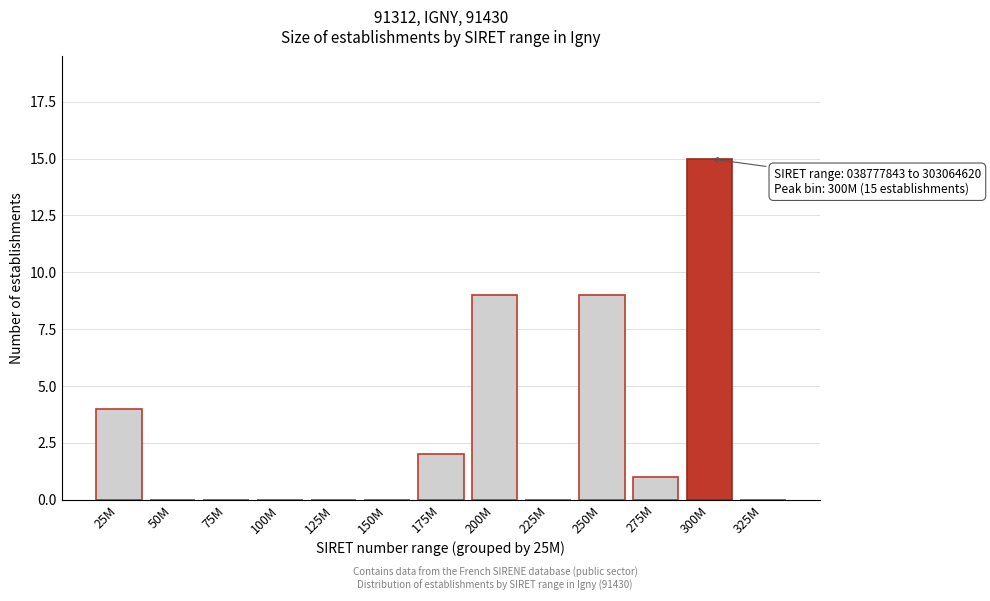

Reading left to right, extract all data points from this chart.

25M=4	50M=0	75M=0	100M=0	125M=0	150M=0	175M=2	200M=9	225M=0	250M=9	275M=1	300M=15	325M=0